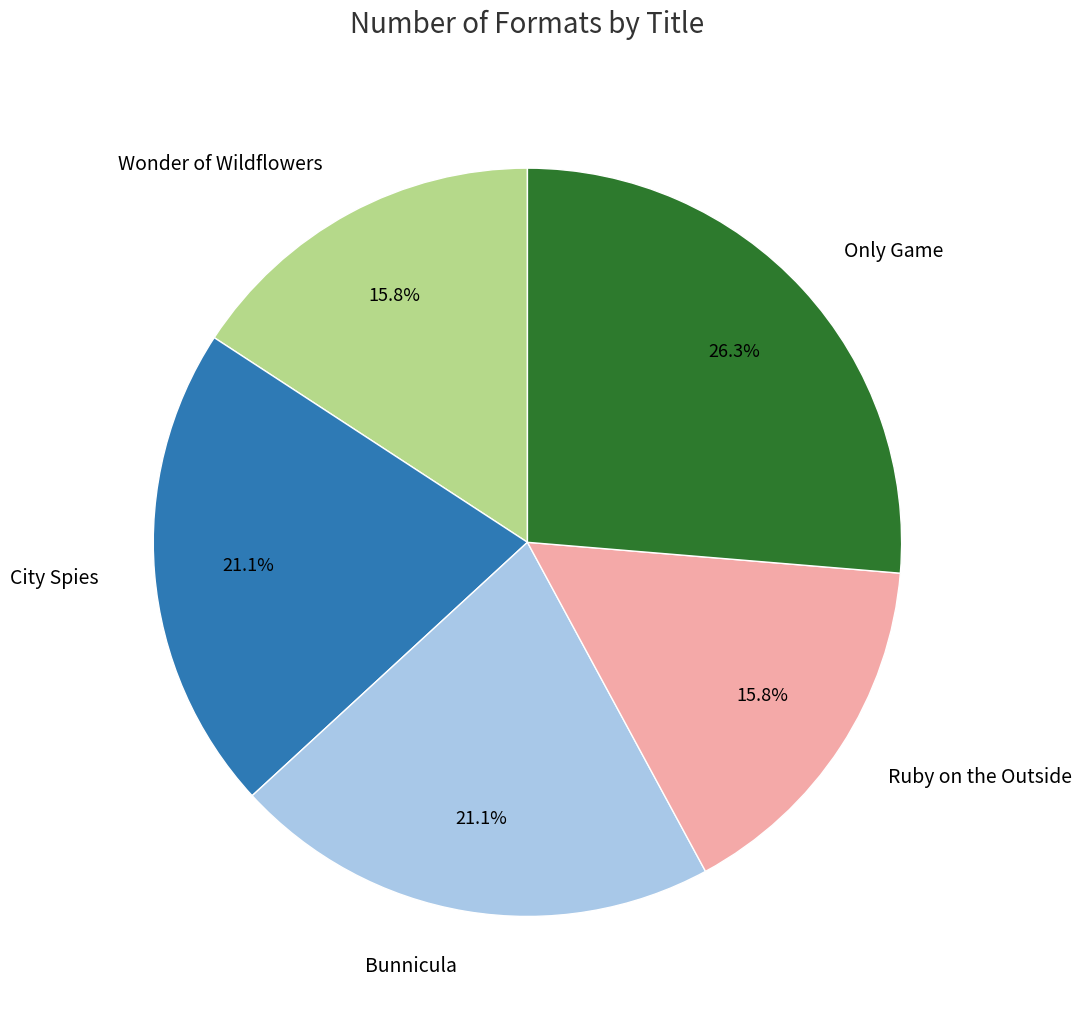

True or false: Only Game accounts for 12% of the total.

False